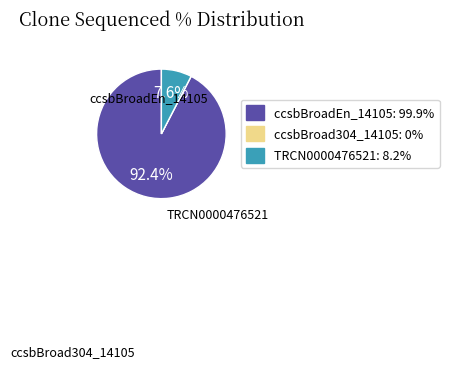

Is there a majority slice in this chart?

Yes